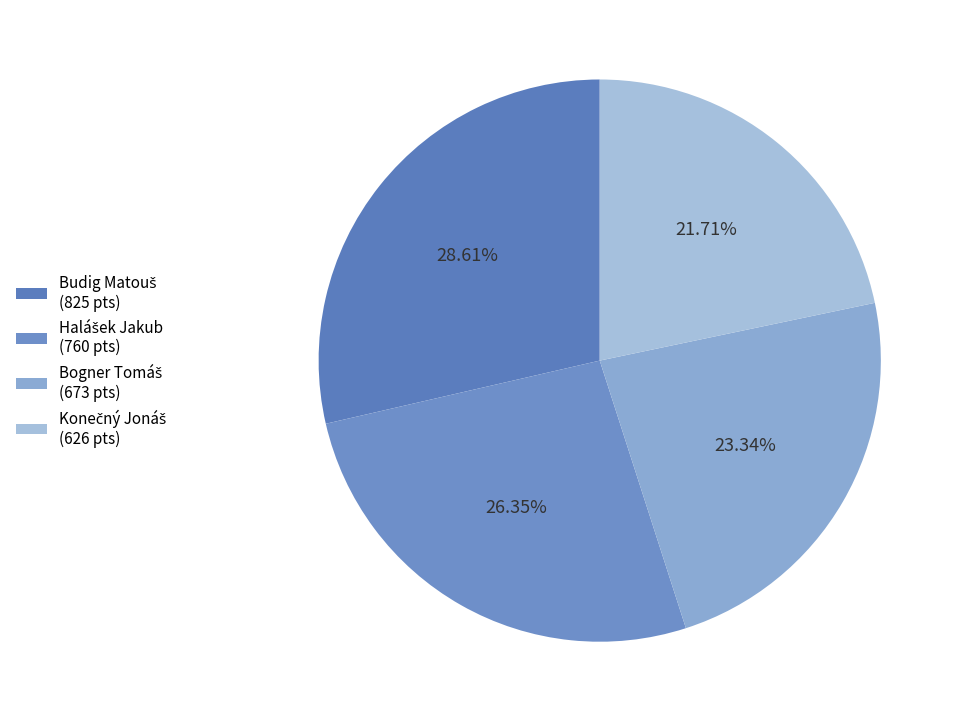

How many segments does this pie chart have?

4